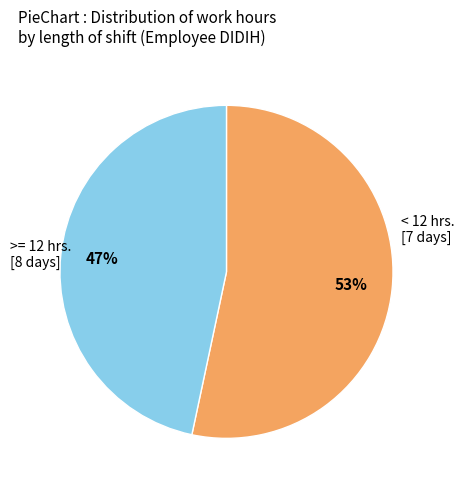

To the nearest percent, what is the average slice percentage?

50%